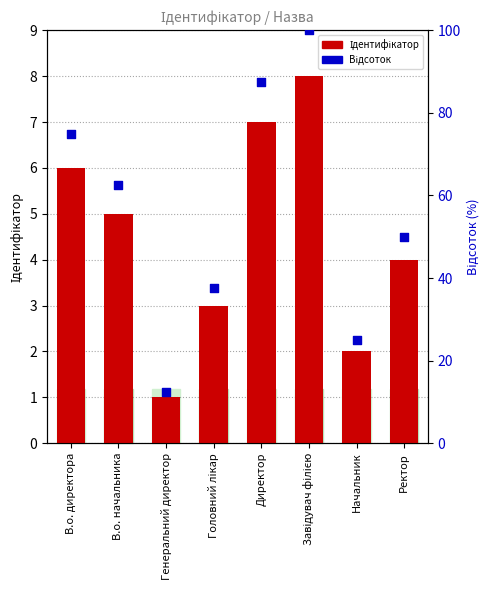

Which series has the widest spread of Y values?

Відсоток